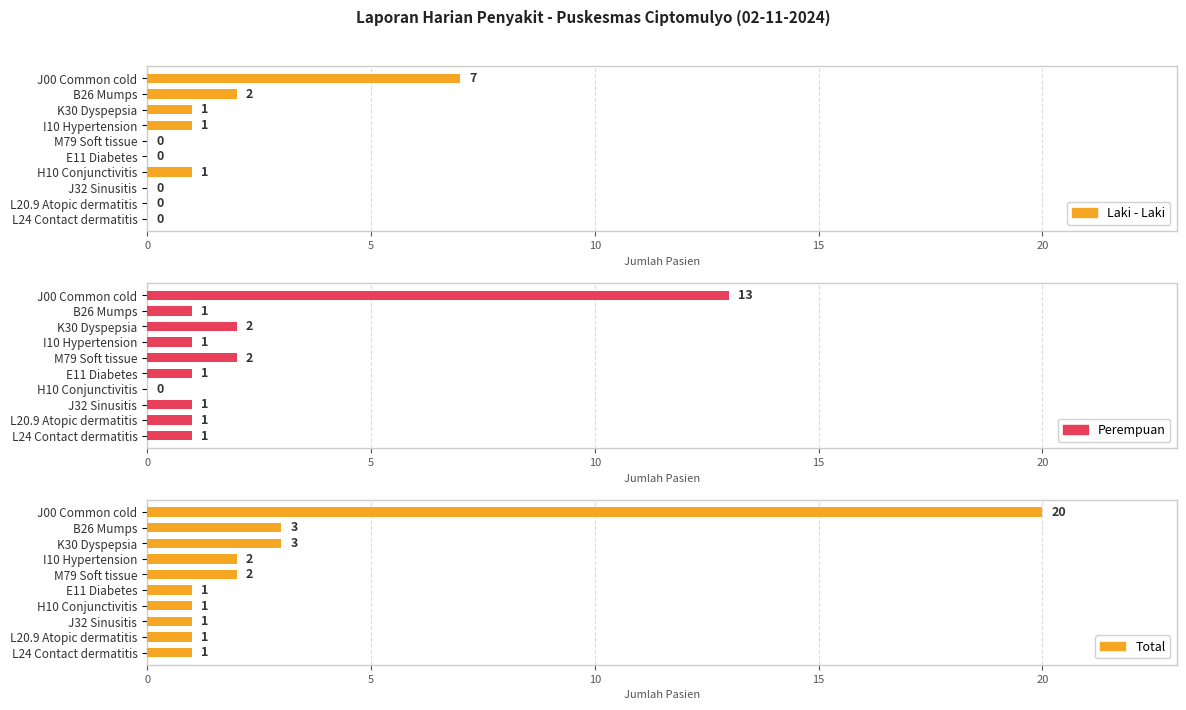

Reading right to left, transcribe all the data shown in this chart.

Laki - Laki: 0	0	0	1	0	0	1	1	2	7
Perempuan: 1	1	1	0	1	2	1	2	1	13
Total: 1	1	1	1	1	2	2	3	3	20